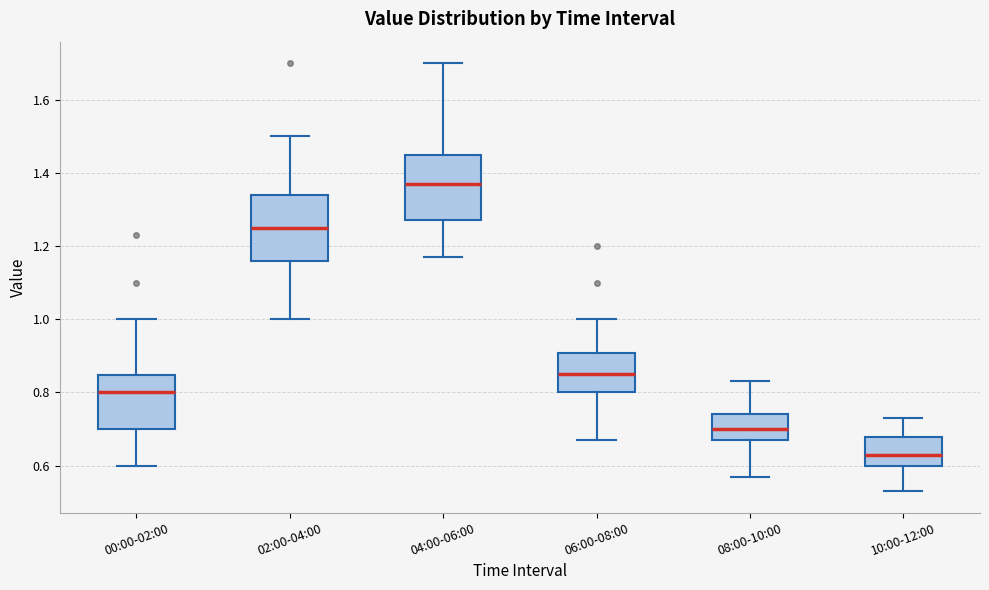

Reading left to right, read every box against the y-axis: the position of its median line, the range the box covers, and the ends of its whiskers. The values are not printed on the chart, so give them approximately, as read against the axis.

00:00-02:00: median 0.80, box 0.70 to 0.84, whiskers 0.60 to 1.00
02:00-04:00: median 1.26, box 1.16 to 1.34, whiskers 1.00 to 1.50
04:00-06:00: median 1.38, box 1.28 to 1.44, whiskers 1.18 to 1.70
06:00-08:00: median 0.86, box 0.80 to 0.90, whiskers 0.68 to 1.00
08:00-10:00: median 0.70, box 0.68 to 0.74, whiskers 0.58 to 0.84
10:00-12:00: median 0.64, box 0.60 to 0.68, whiskers 0.54 to 0.74